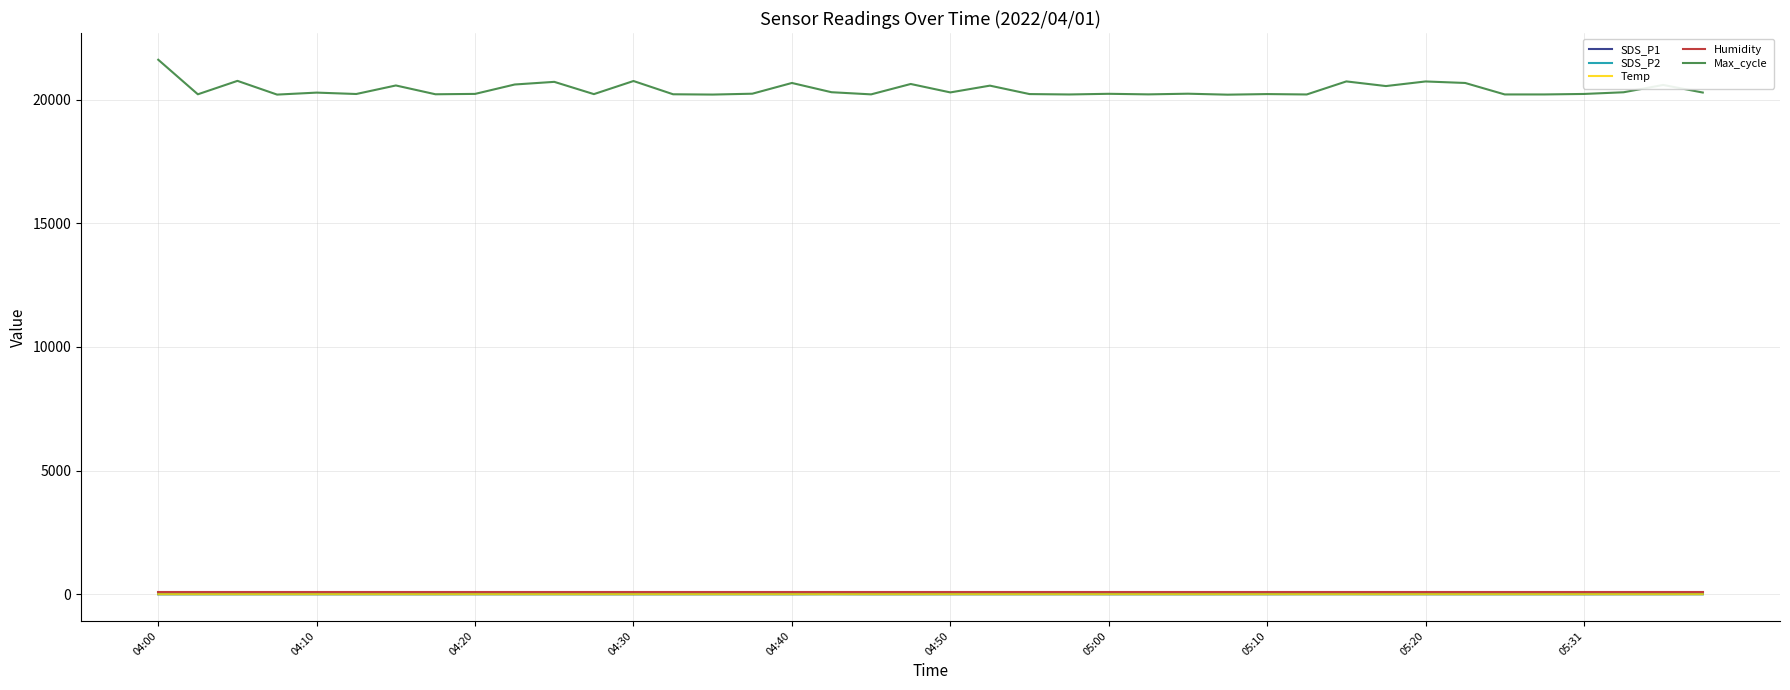

Which series has the widest spread of values?

Max_cycle